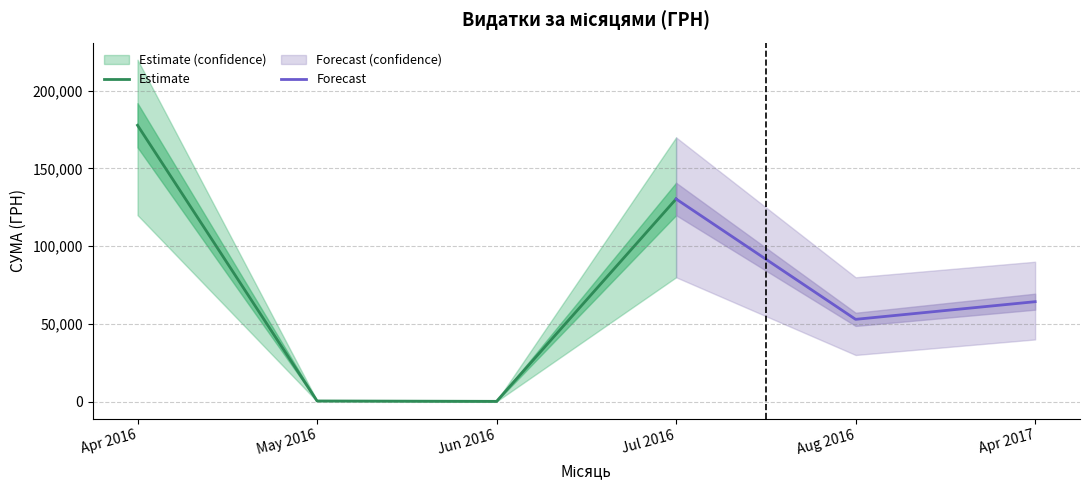

Where does the data first go above 3059?

22.04.2016